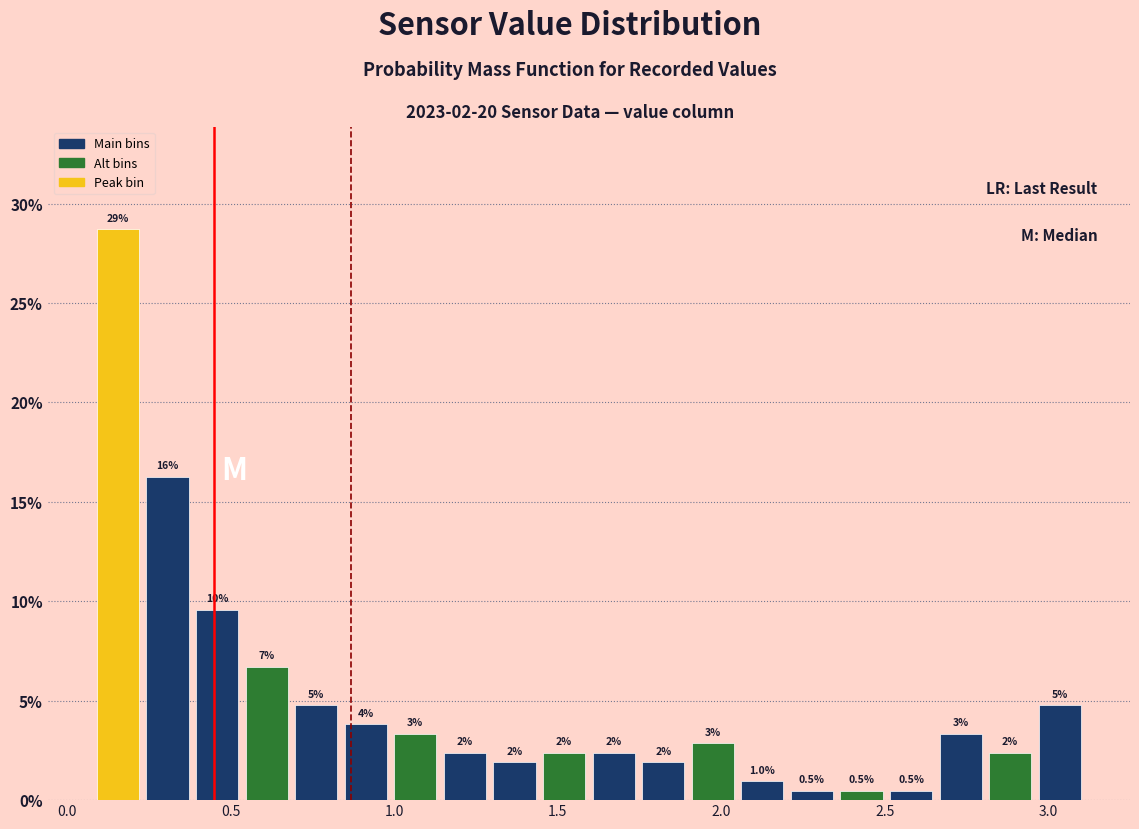

Read against the x-axis, roughly where is the centre of the tallest bar?

0.15